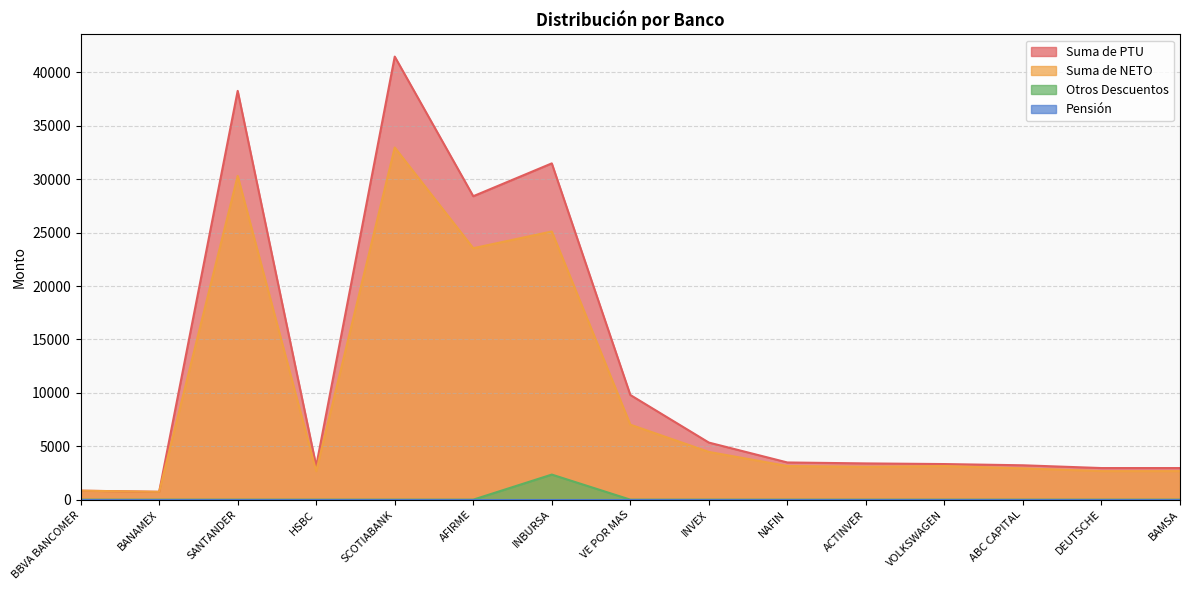

Which series has the largest total across all categories?

Suma de PTU